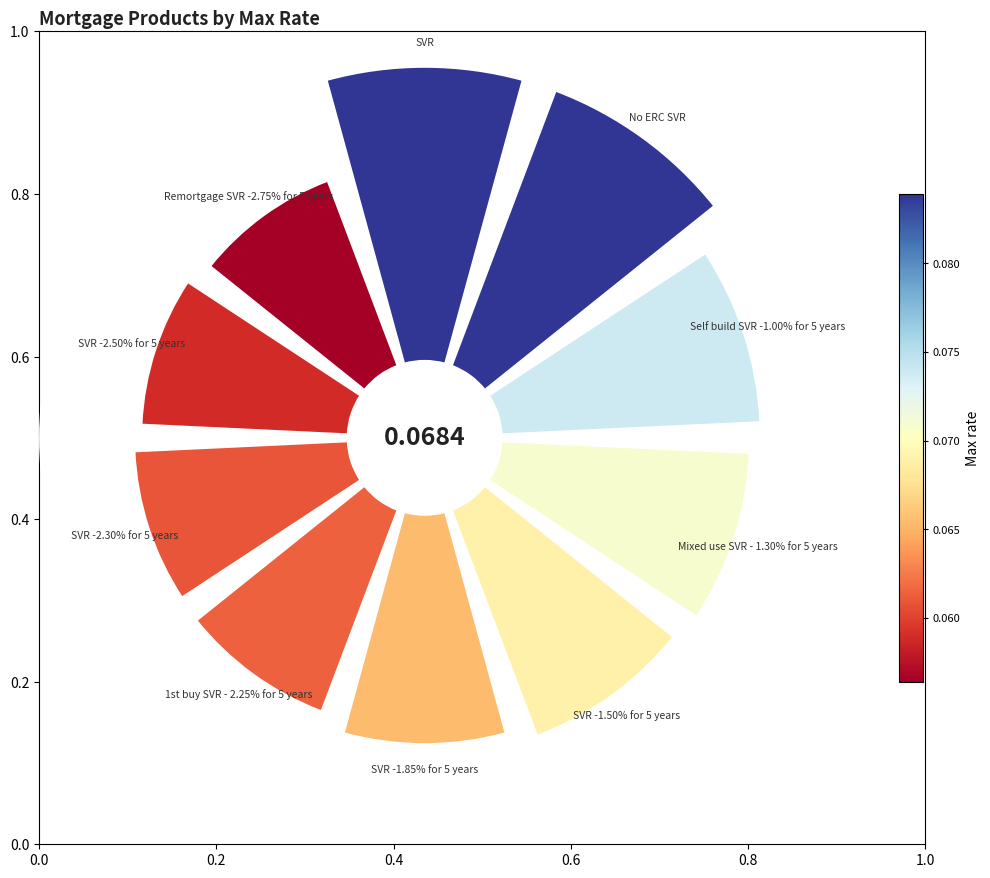

To the nearest percent, what is the combined percentage of 0.0 and 0.6?

23%